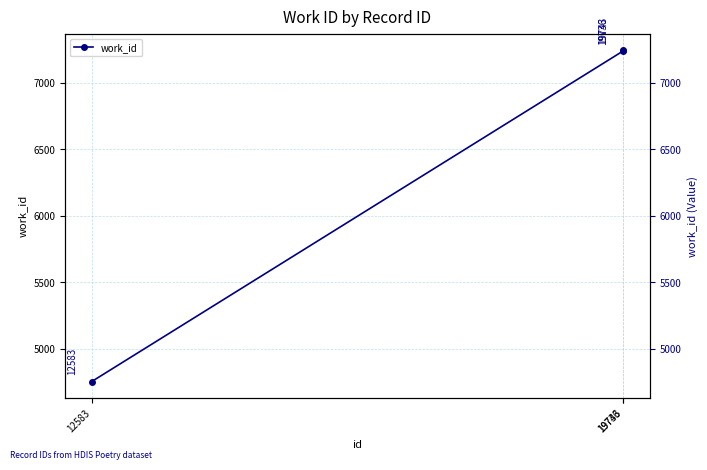

What is the change in value from 12583 to 19736?

+2484